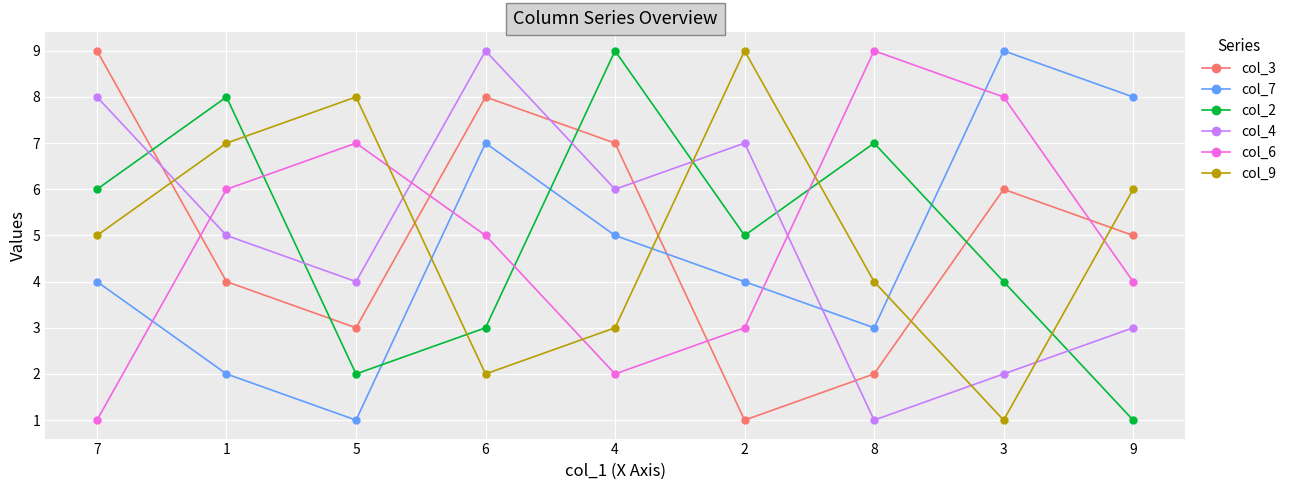

Is the value of col_6 at 2 greater than the value of col_7 at 6?

No